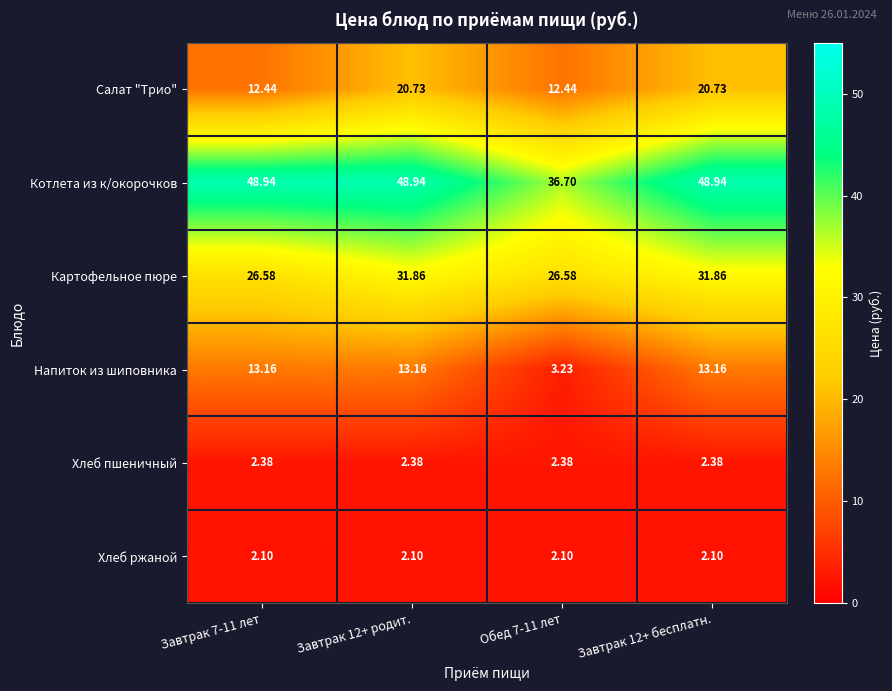

Is the value of Котлета из к/окорочков at Обед 7-11 лет greater than the value of Салат "Трио" at Завтрак 12+ бесплатн.?

Yes